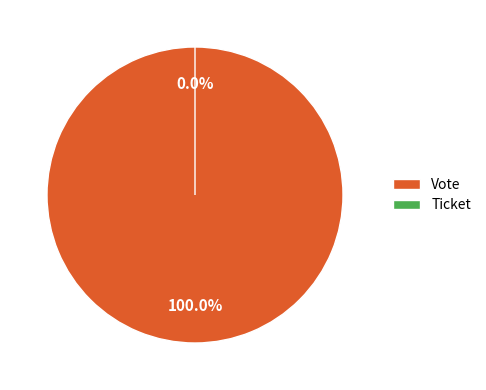

True or false: Vote accounts for 100% of the total.

True